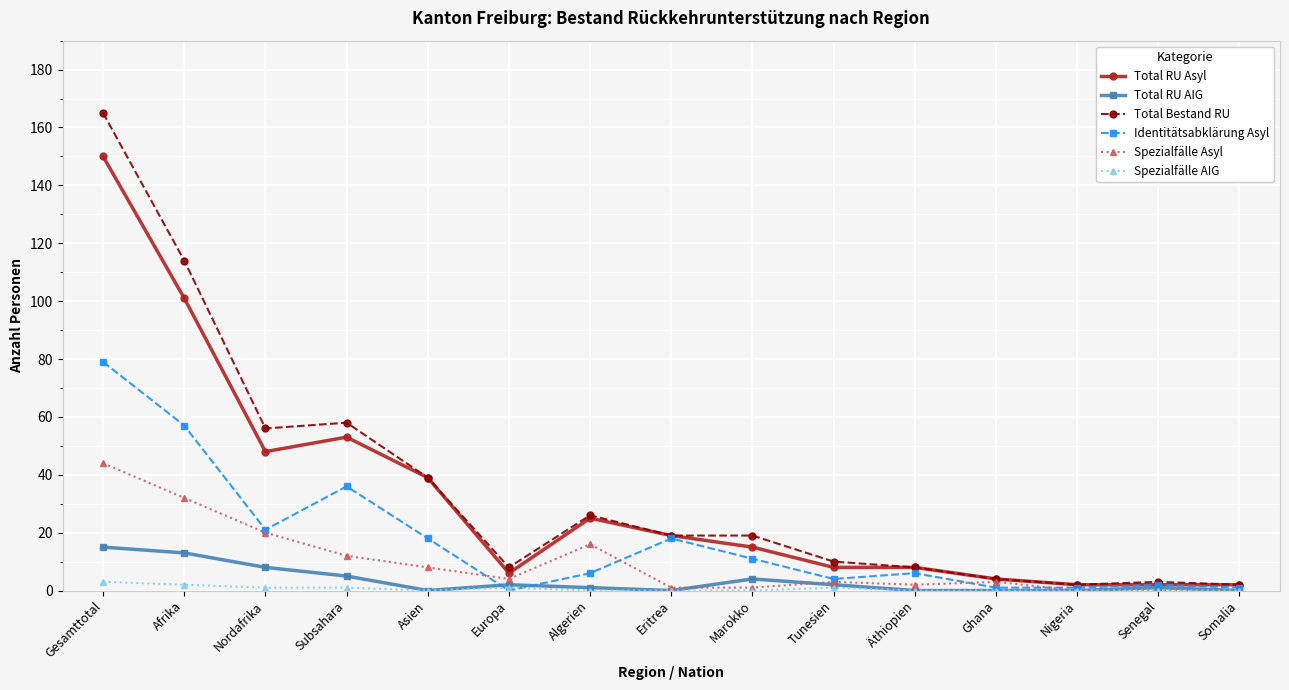

Where is the first local minimum for Identitätsabklärung Asyl?

Nordafrika